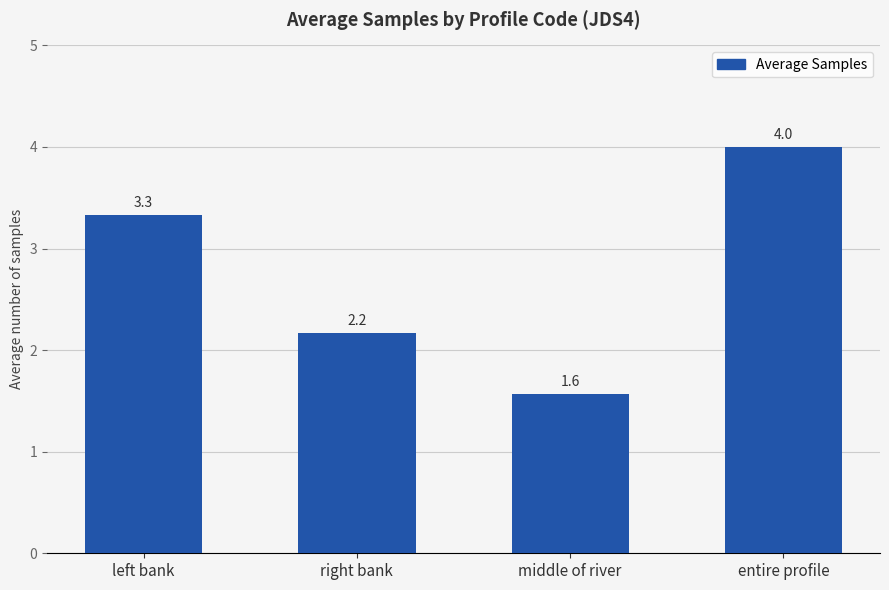

Where does the data first go above 3?

left bank